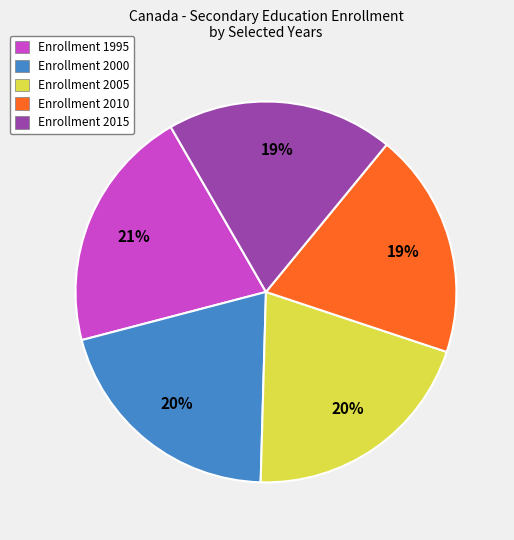

To the nearest percent, what is the difference between the Enrollment 2010 and Enrollment 2000 slice percentages?

1%